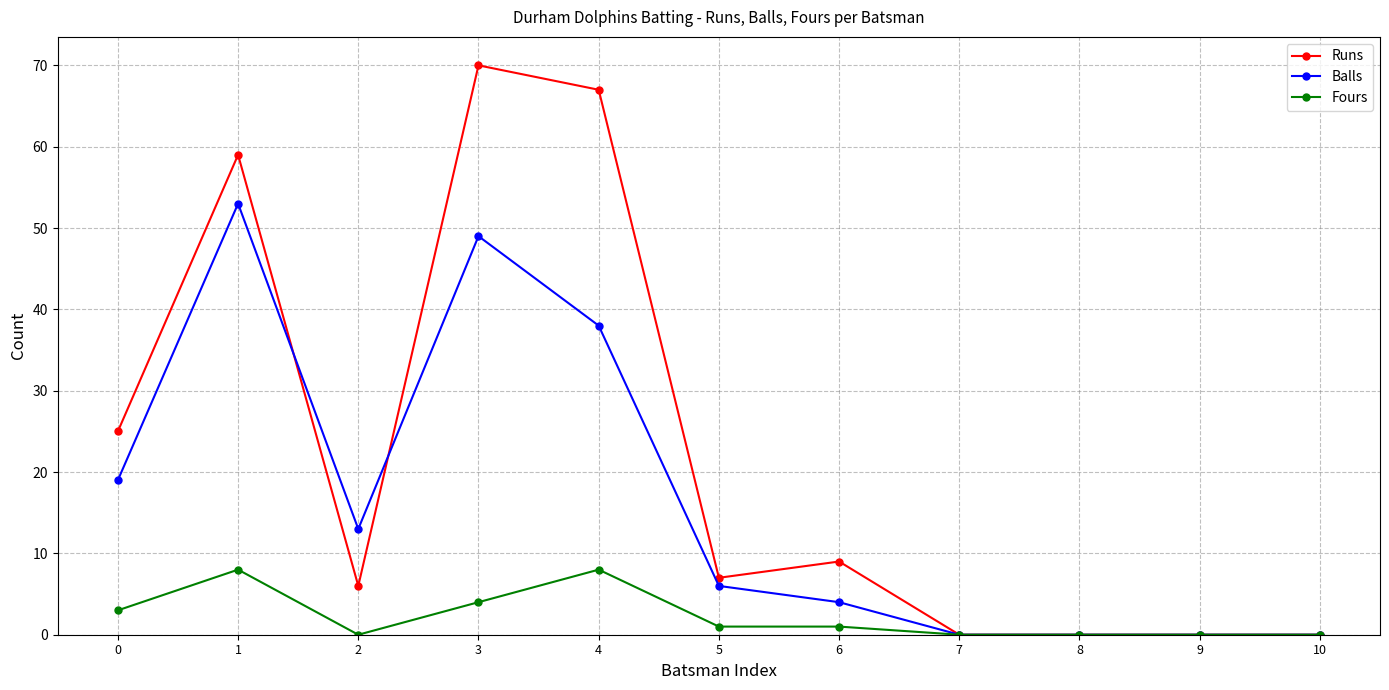

At which category does Balls reach its first local valley?

2